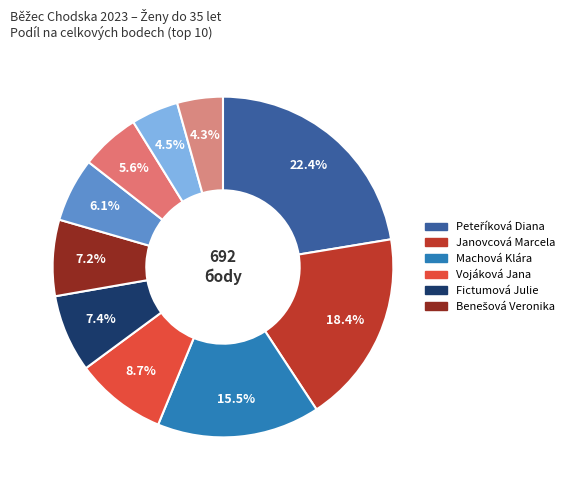

Rank the categories by value from lowest to highest.

Razýmová Kateřina, Volmutová Barunka, Šebestová Kateřina, Peteříková Vendula, Benešová Veronika, Fictumová Julie, Vojáková Jana, Machová Klára, Janovcová Marcela, Peteříková Diana